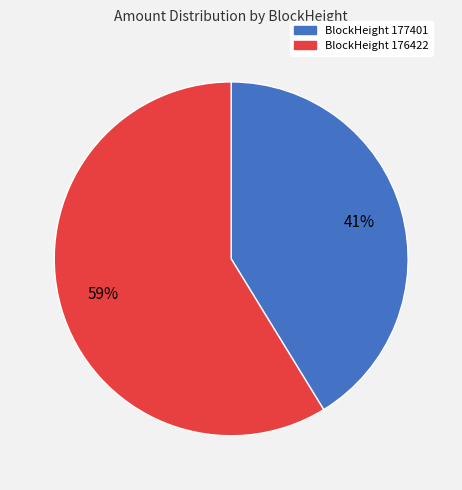

How many slices are in this pie chart?

2